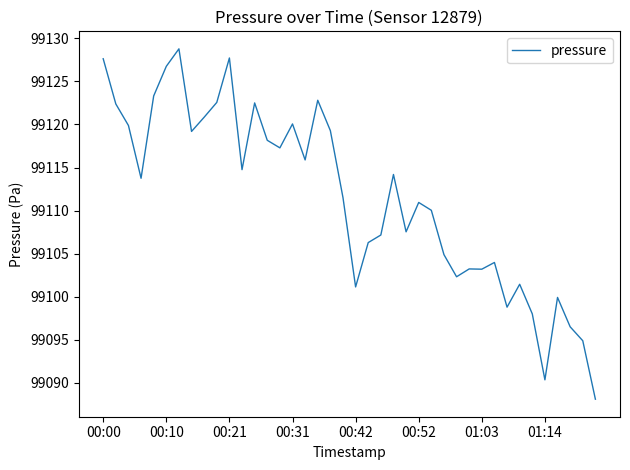

What is the minimum value shown in the chart?

99088.1